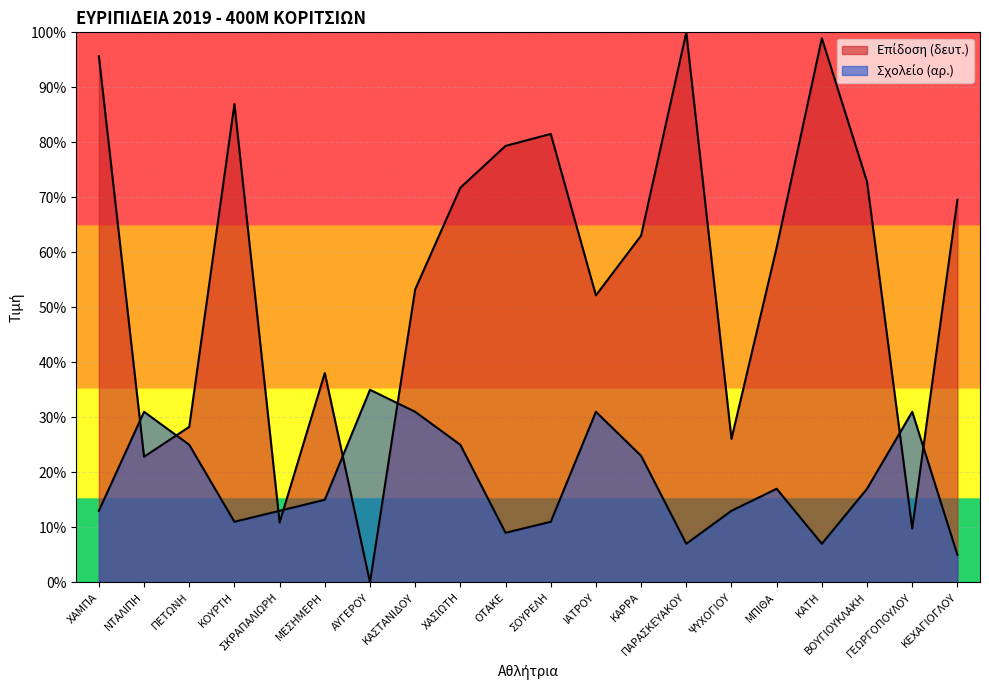

What position from the left is ΨΥΧΟΓΙΟΥ?

15